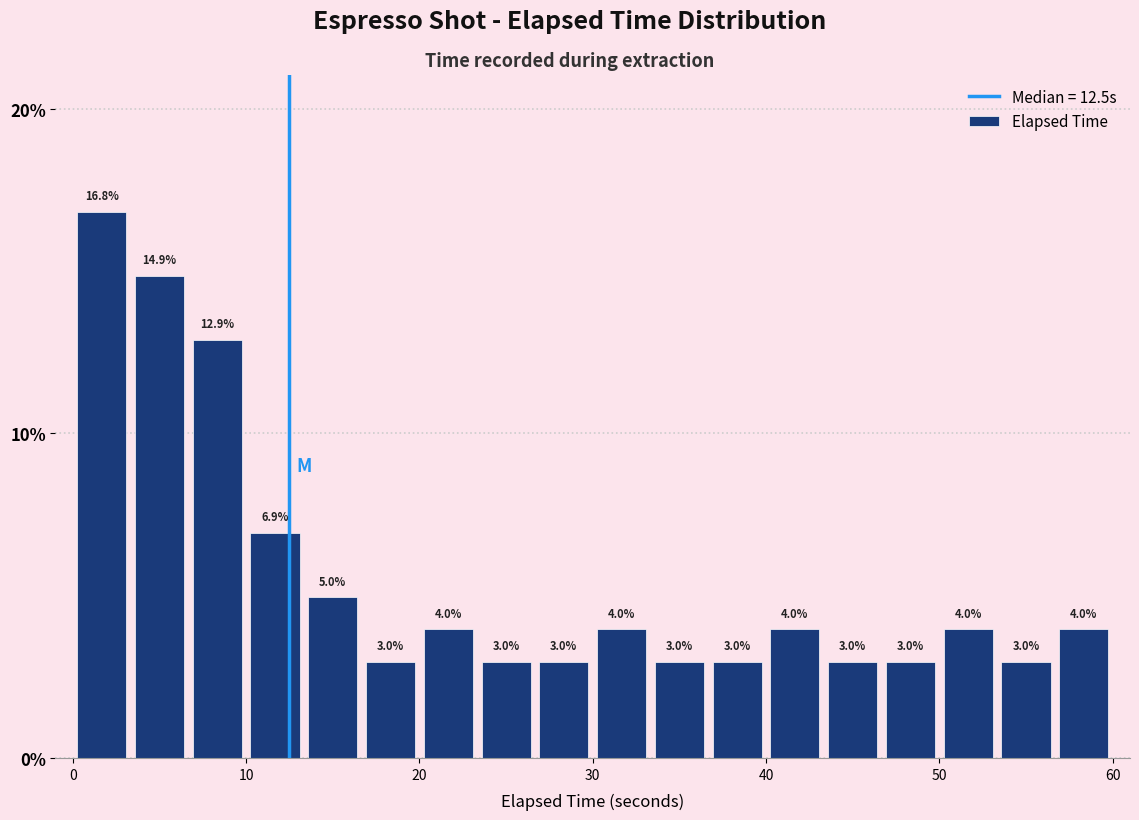

Read against the x-axis, roughly where is the centre of the tallest bar?

2